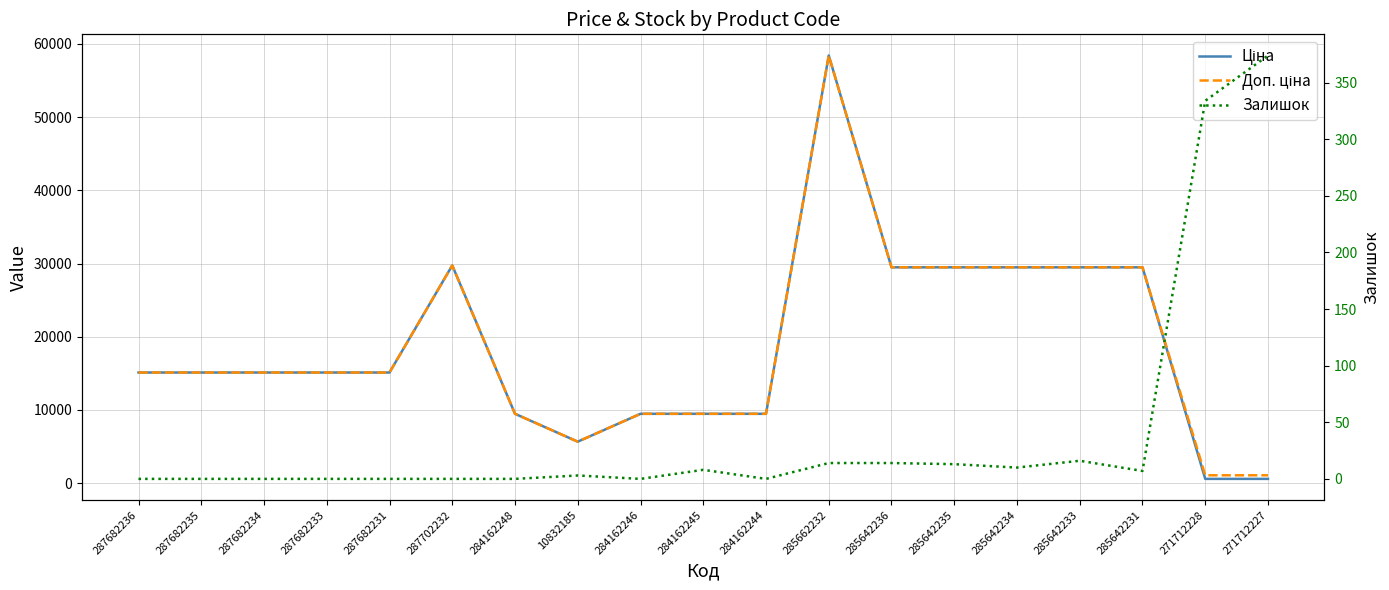

How many interior local peaks does the Доп. ціна series have?

2